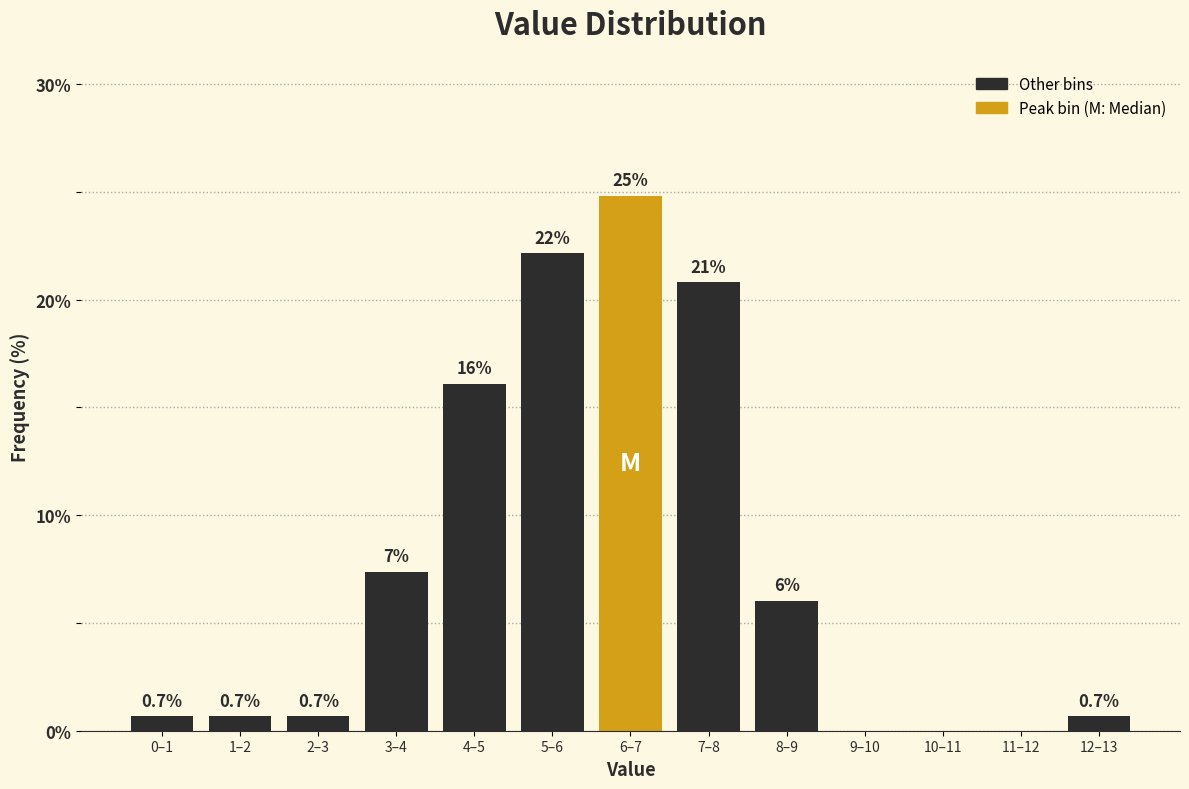

Reading right to left, extract all data points from this chart.

12–13=0.7	11–12=0.0	10–11=0.0	9–10=0.0	8–9=6.0	7–8=20.8	6–7=24.8	5–6=22.1	4–5=16.1	3–4=7.4	2–3=0.7	1–2=0.7	0–1=0.7